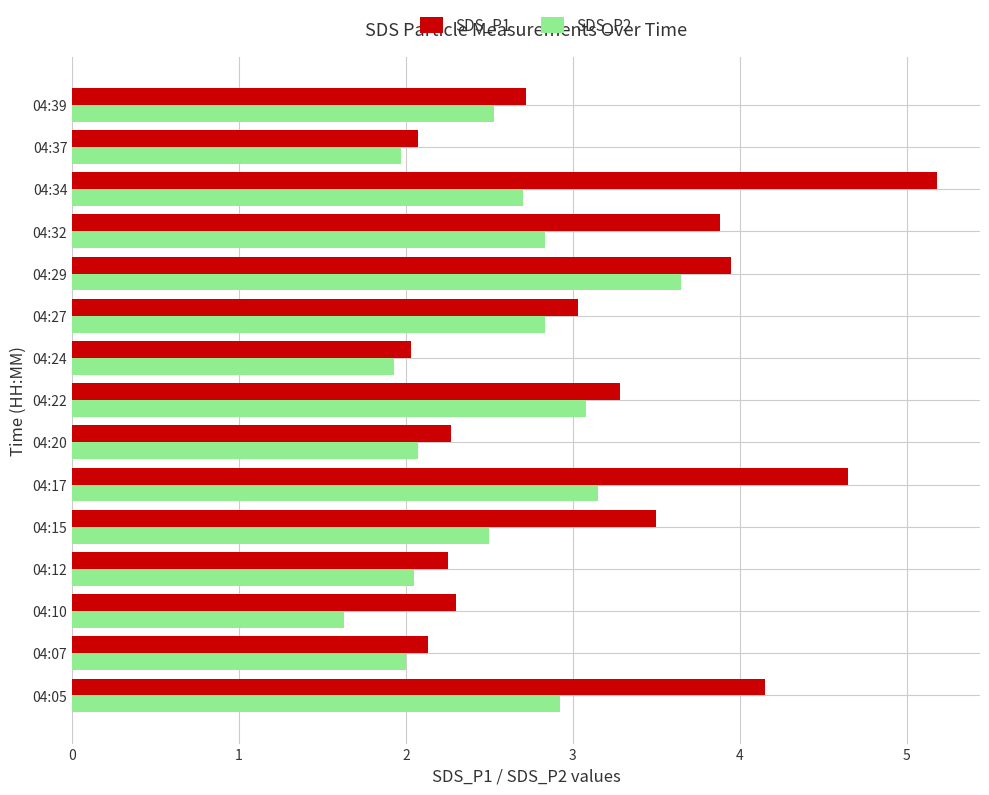

Which series has the largest range (max minus min)?

SDS_P1